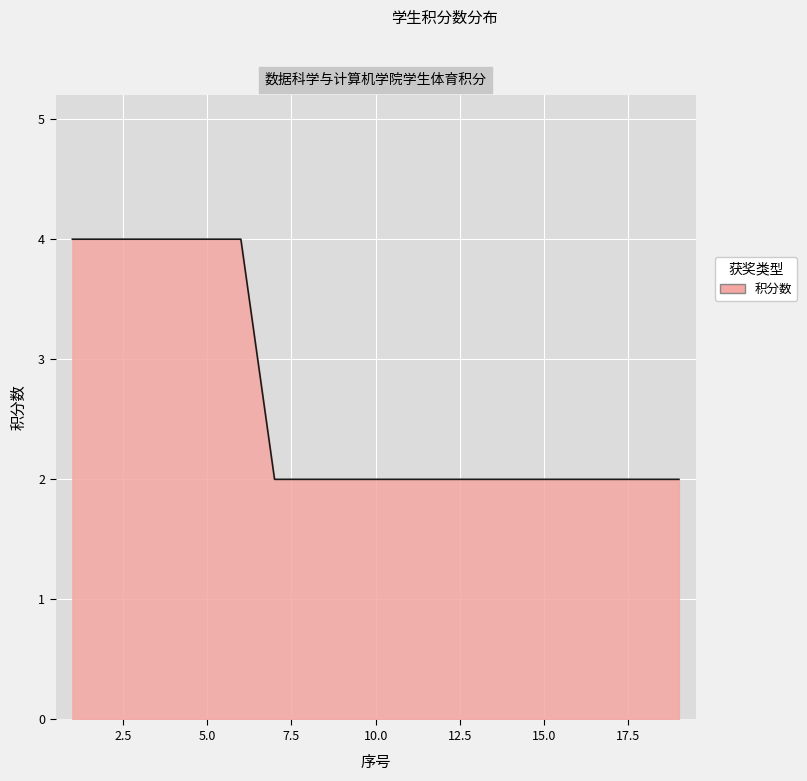

What is the difference between the second highest and second lowest values?

2